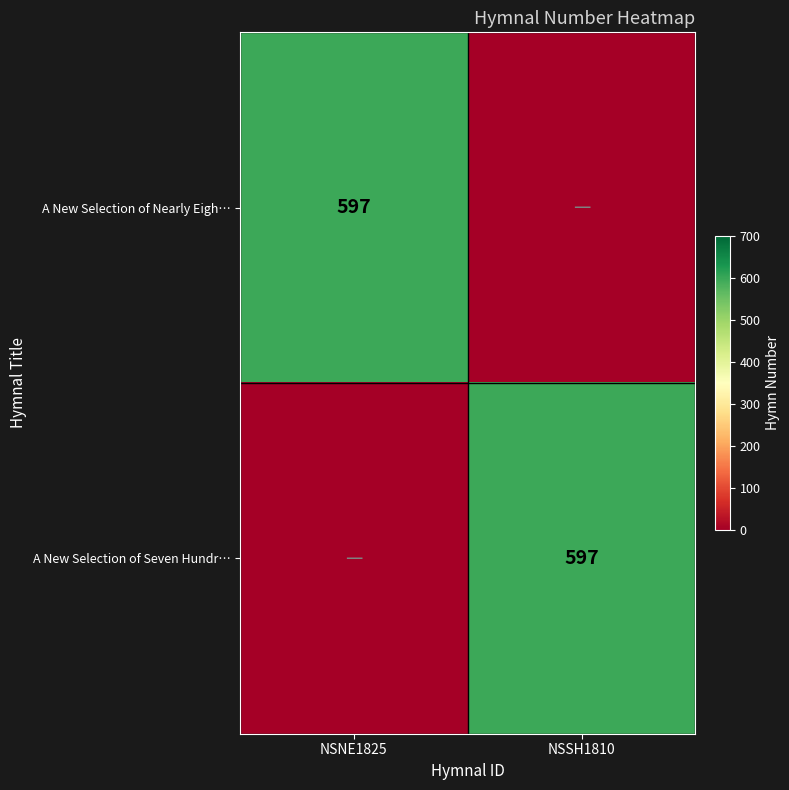

True or false: A New Selection of Seven Hundr… has a value of 597 at NSSH1810.

True